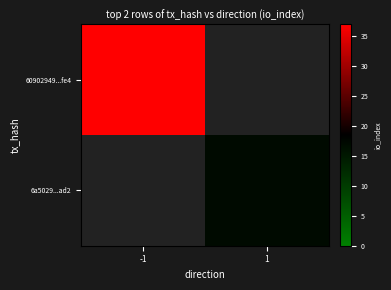

At 1, list the series in order from largest to smallest.

60902949...fe4, 6a5029...ad2